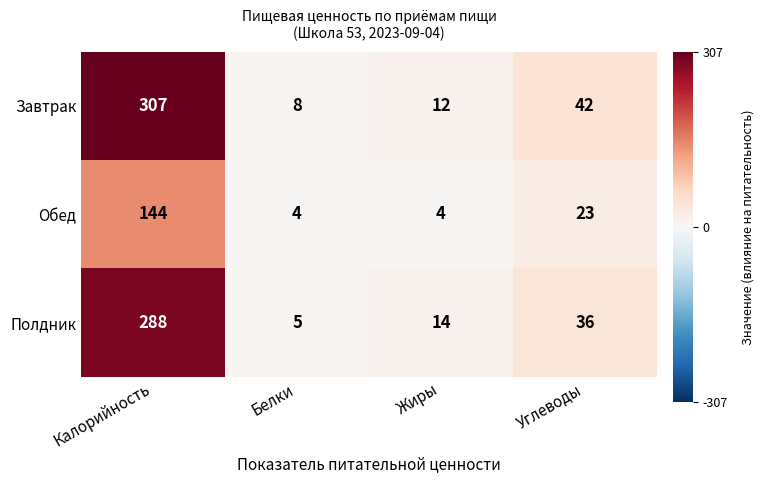

Between Белки and Углеводы, which series saw the biggest shift?

Завтрак